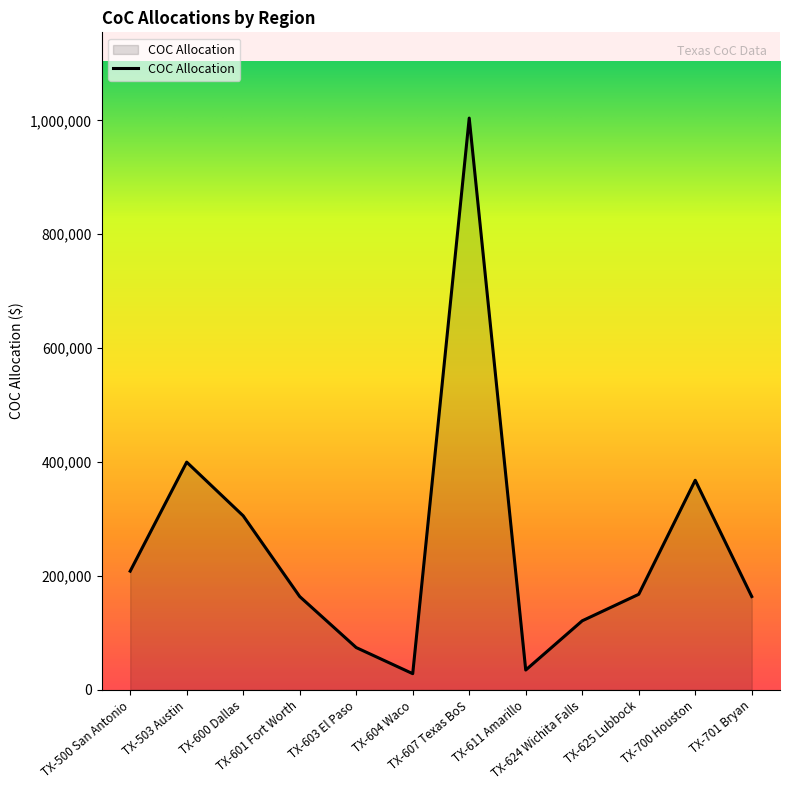

How many series are shown in this chart?

1